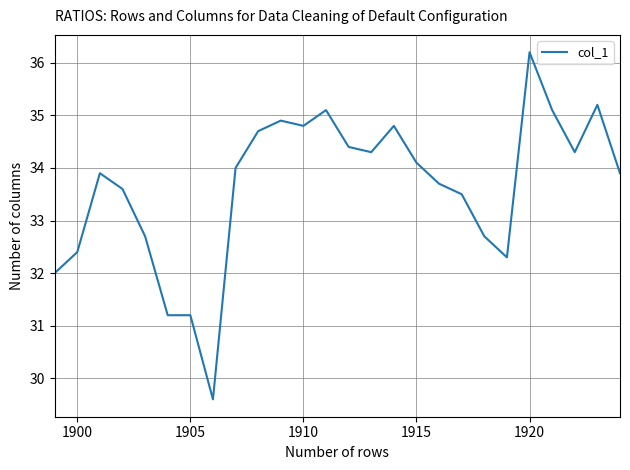

Reading left to right, what are all the values shown in this chart?

32.0	32.4	33.9	33.6	32.7	31.2	31.2	29.6	34.0	34.7	34.9	34.8	35.1	34.4	34.3	34.8	34.1	33.7	33.5	32.7	32.3	36.2	35.1	34.3	35.2	33.9